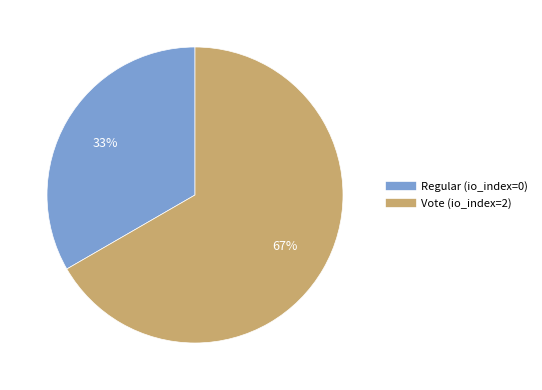

True or false: Vote (io_index=2) accounts for 67% of the total.

True